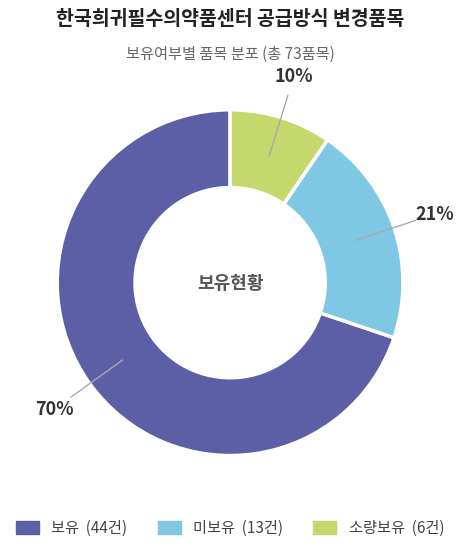

To the nearest percent, what percentage of the pie is 소량보유?

10%